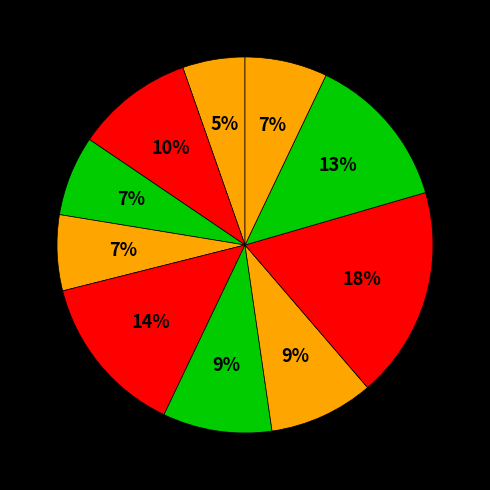

Count the number of slices in the pie.

10